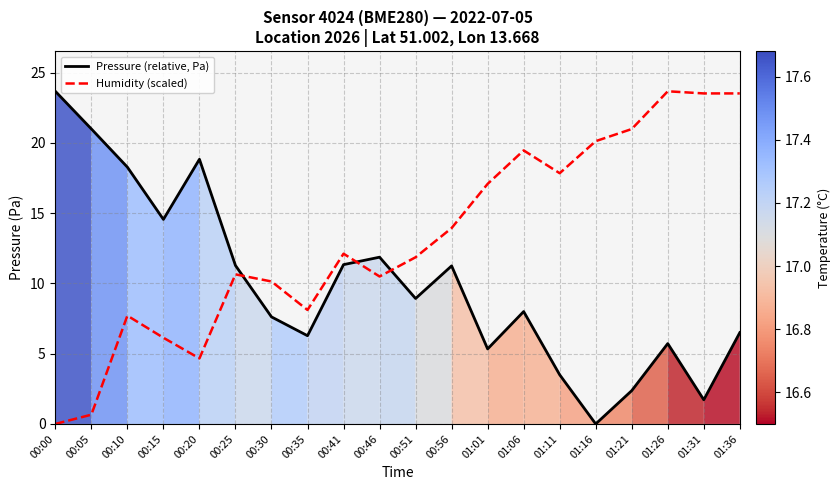

Rank the series at 01:06 from lowest to highest value.

Pressure (relative, Pa), Humidity (scaled)